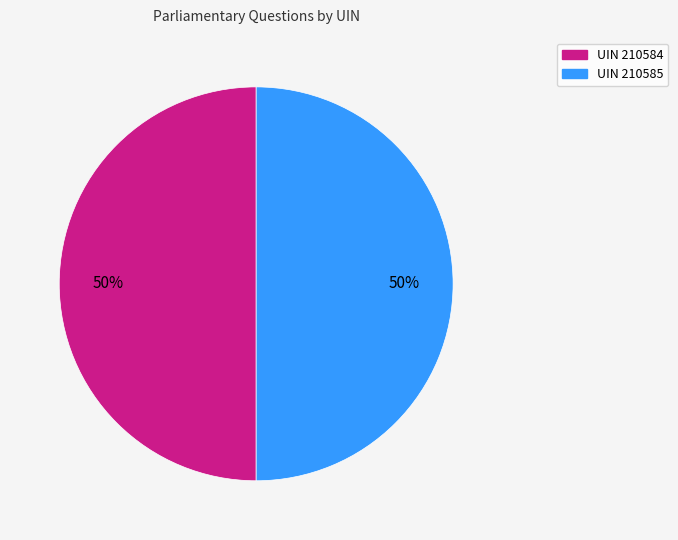

How many segments does this pie chart have?

2